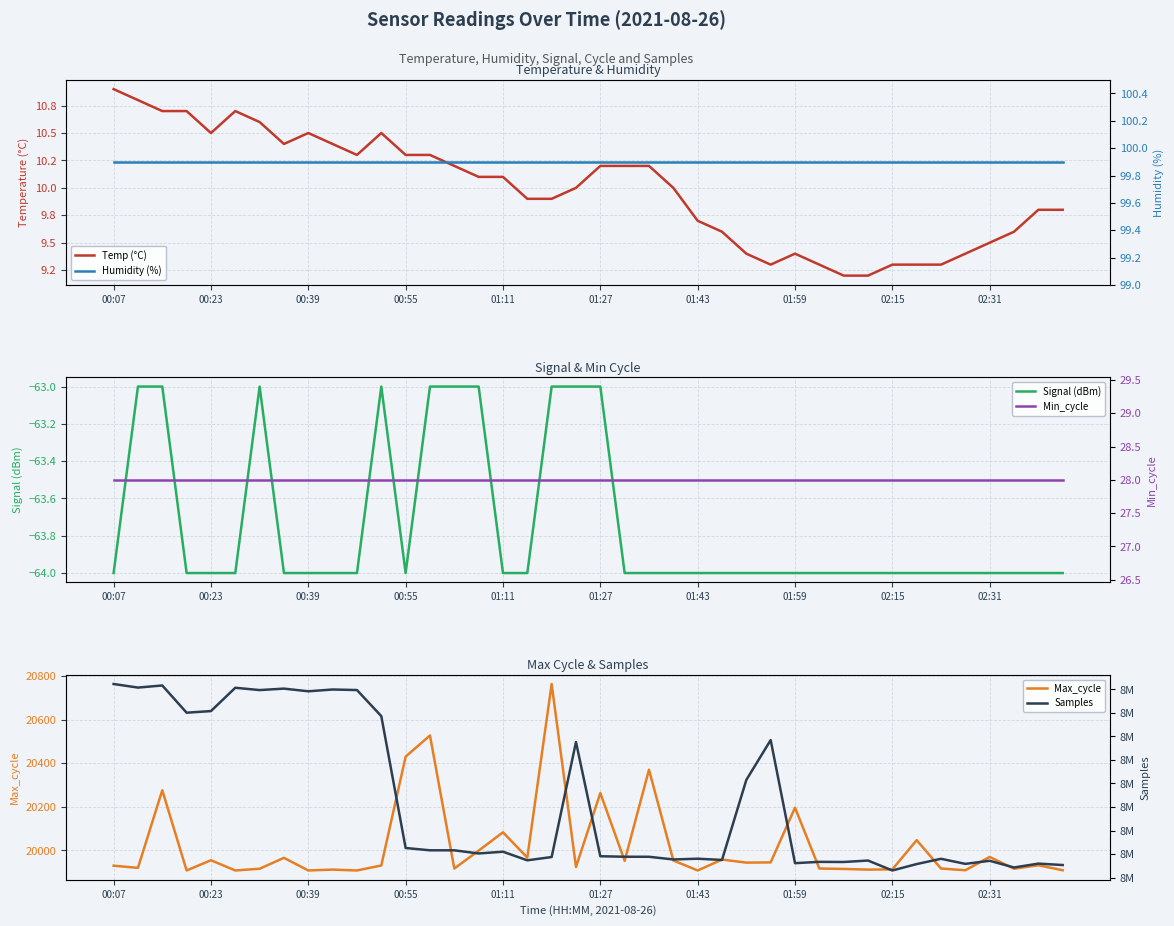

What are all the series names shown in the legend?

Temp (°C), Signal (dBm), Max_cycle, Humidity (%), Min_cycle, Samples